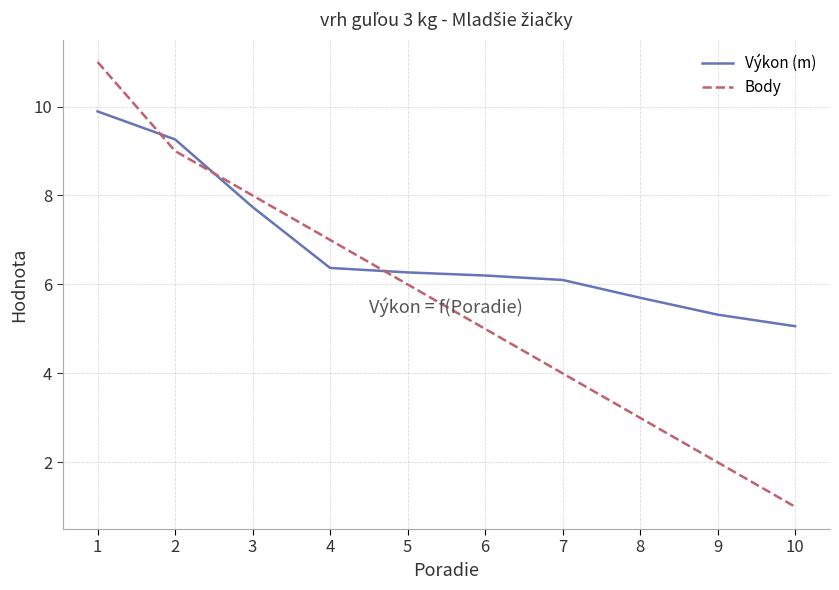

At which label is Body closest to 6?

5